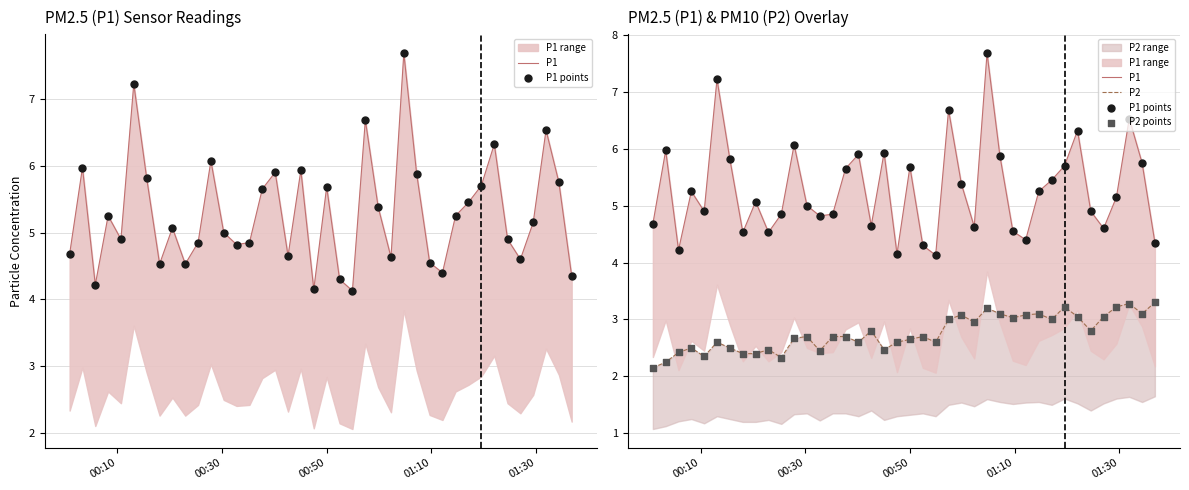

Which series has the largest total across all categories?

P1